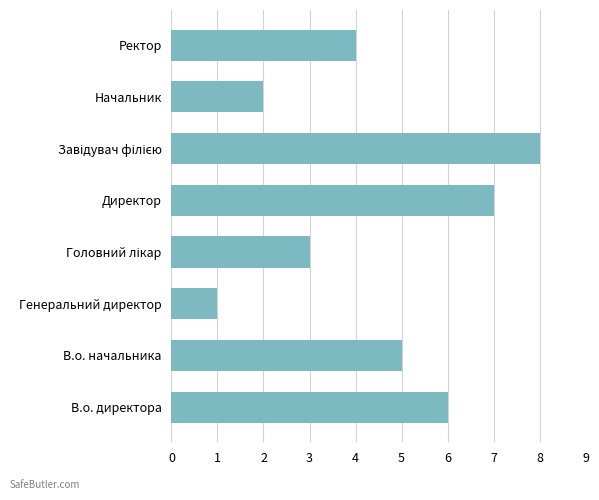

Where is the data nearest to the value 4?

Ректор